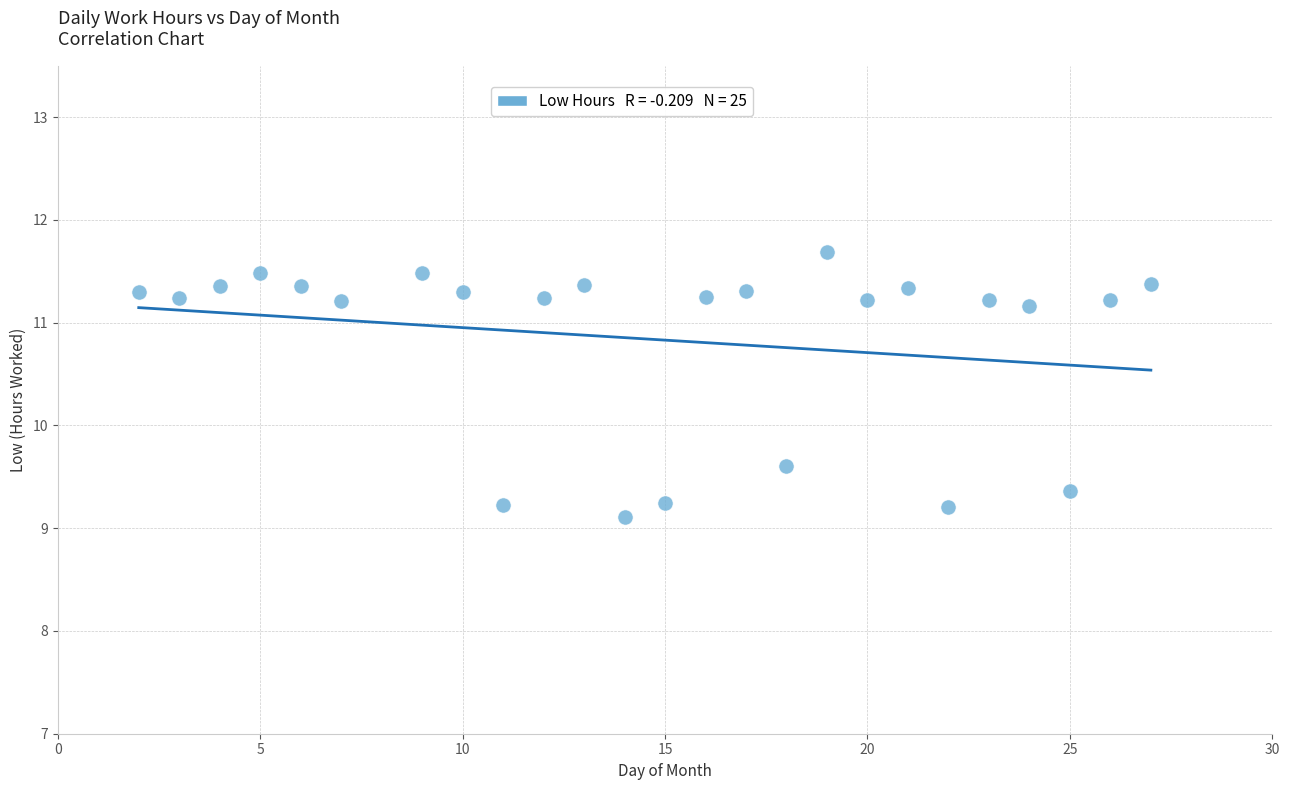

What is the range of Y values (max minus min)?

2.6